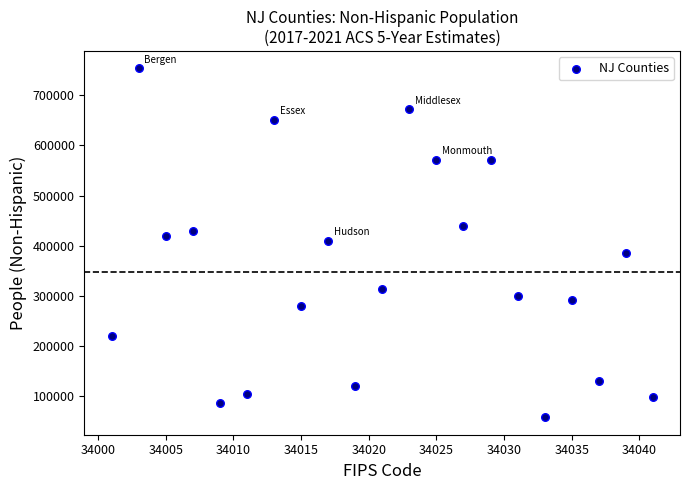

What is the range of X values (max minus min)?

40